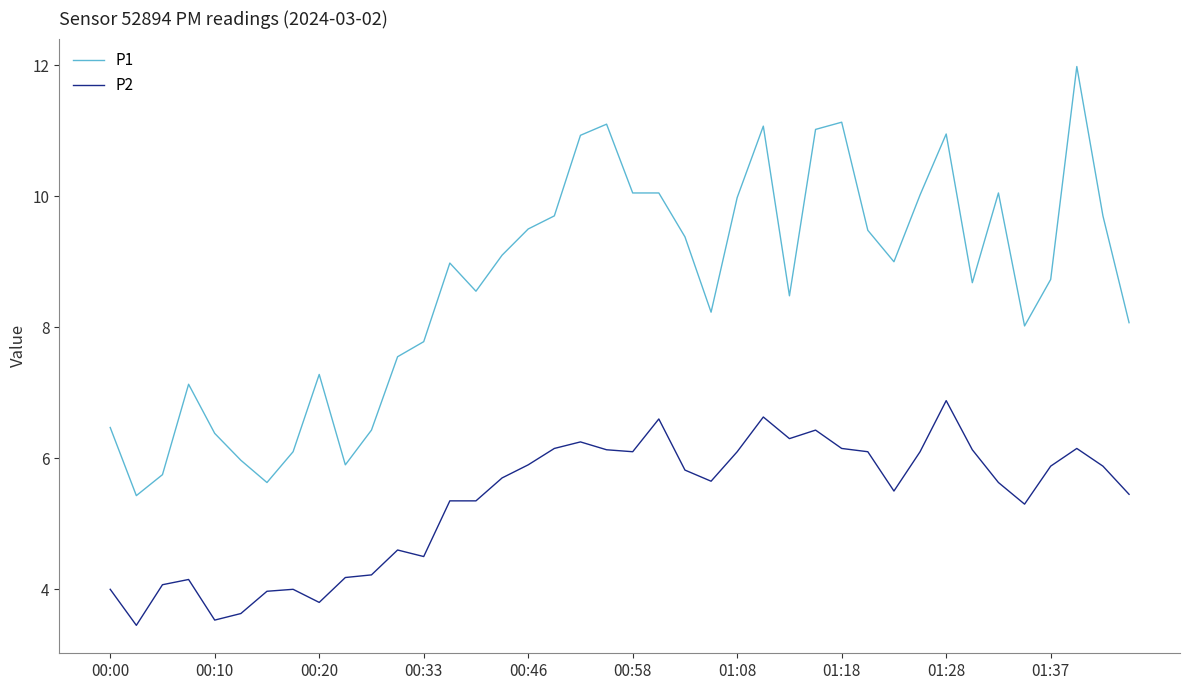

Rank the series by their average value, from lowest to highest.

P2, P1